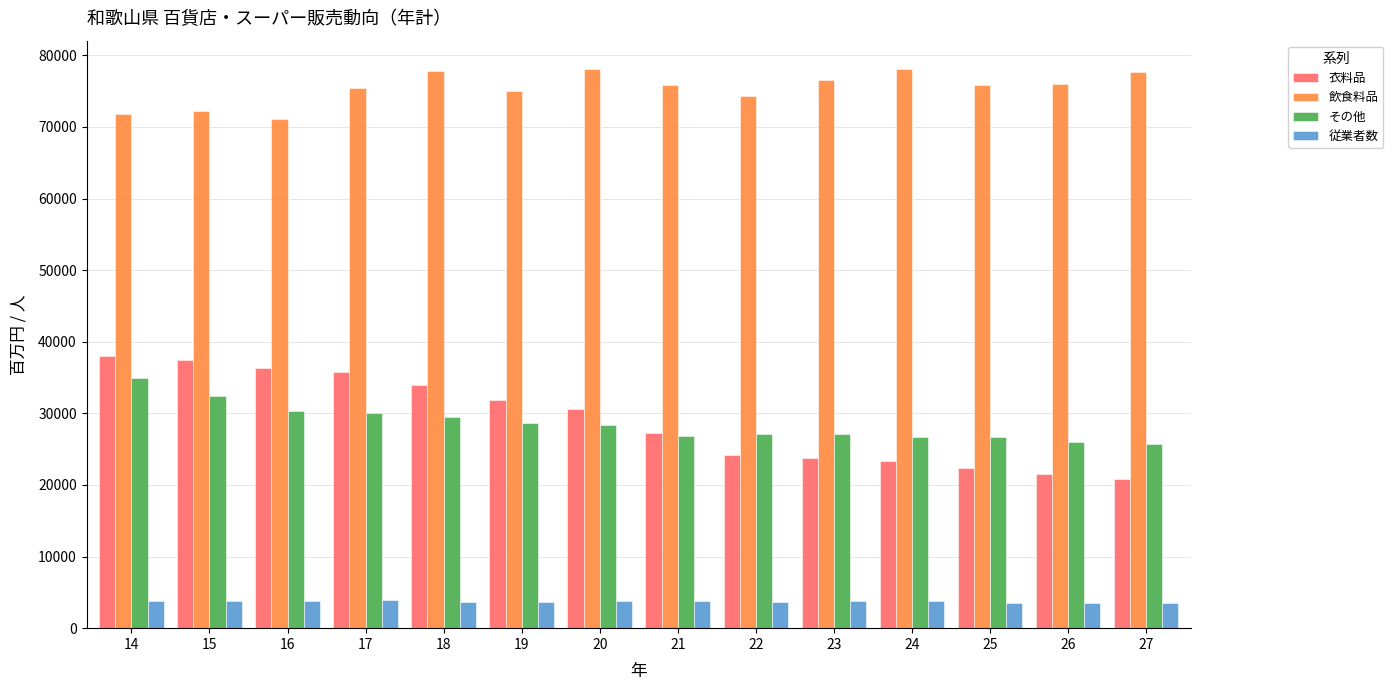

What is the sum of the その他 values at 18 and 16?

59847